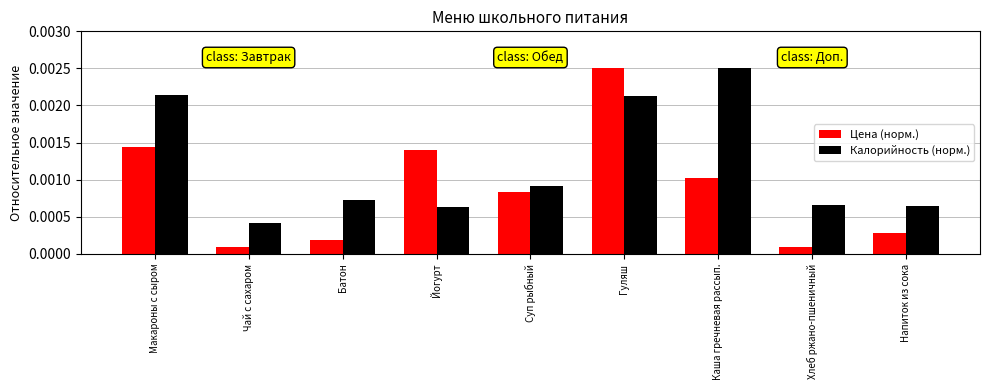

What position from the left is Хлеб ржано-пшеничный?

8